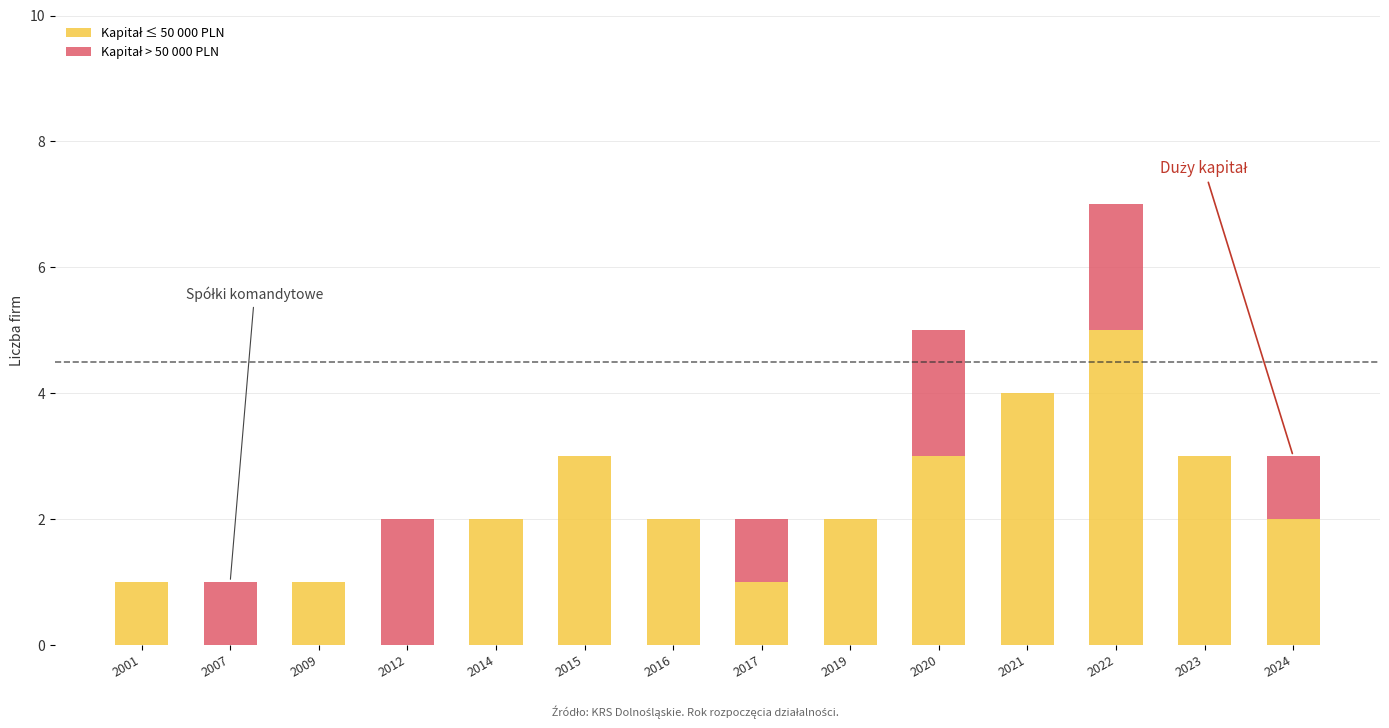

What is the total value across all series at 2001?

1